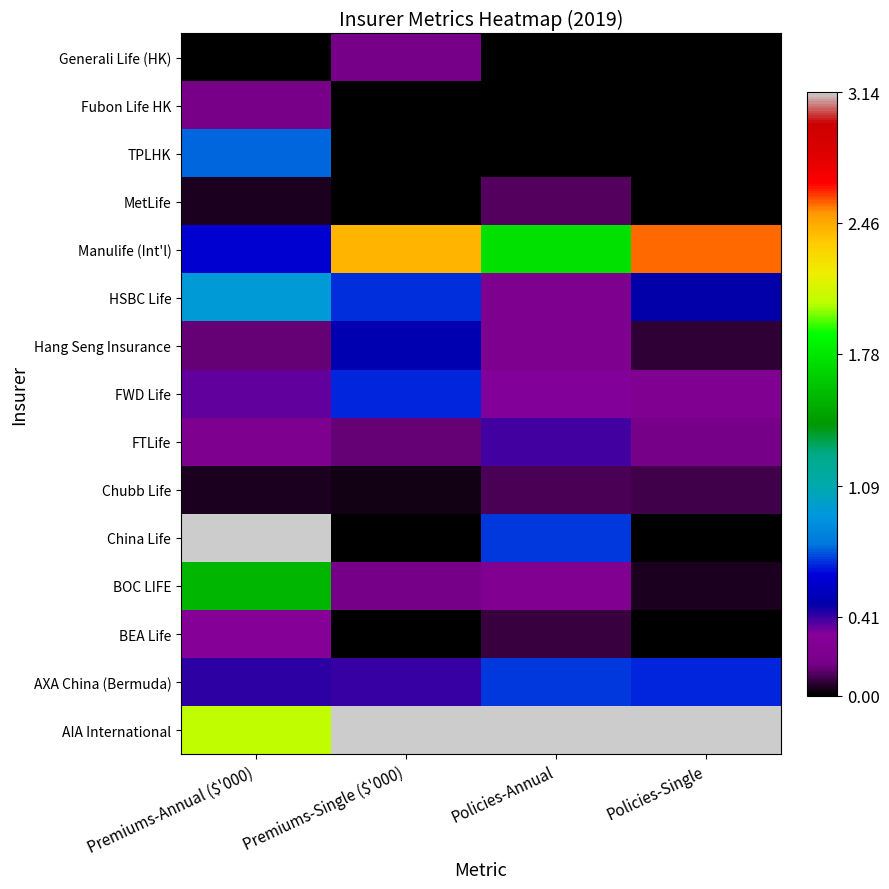

What is the total value across all series at Premiums-Single ($'000)?

8.3